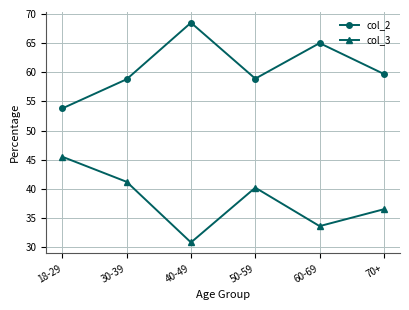

True or false: col_3 has a value of 33.6 at 60-69.

True